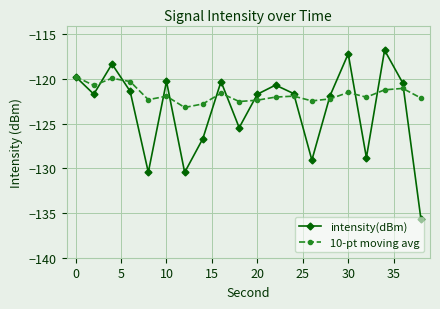

Which series has the largest total across all categories?

10-pt moving avg